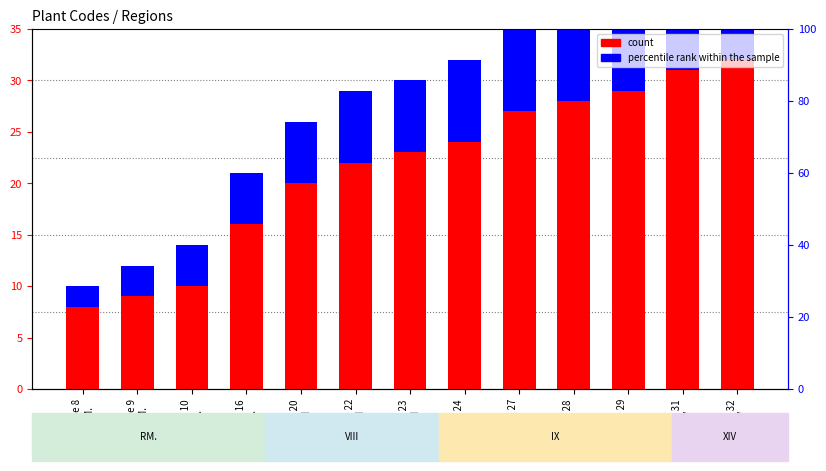

Which series has the largest total across all categories?

count